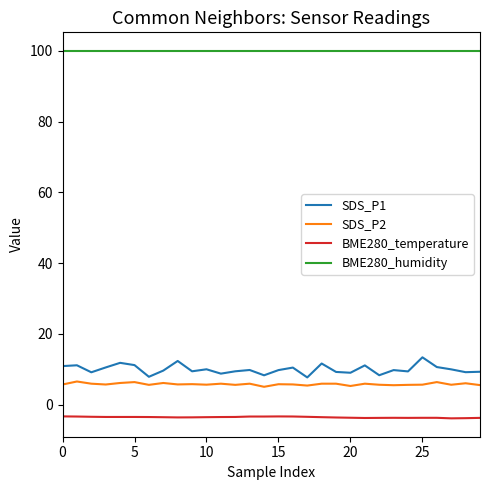

Which series has the widest spread of values?

SDS_P1